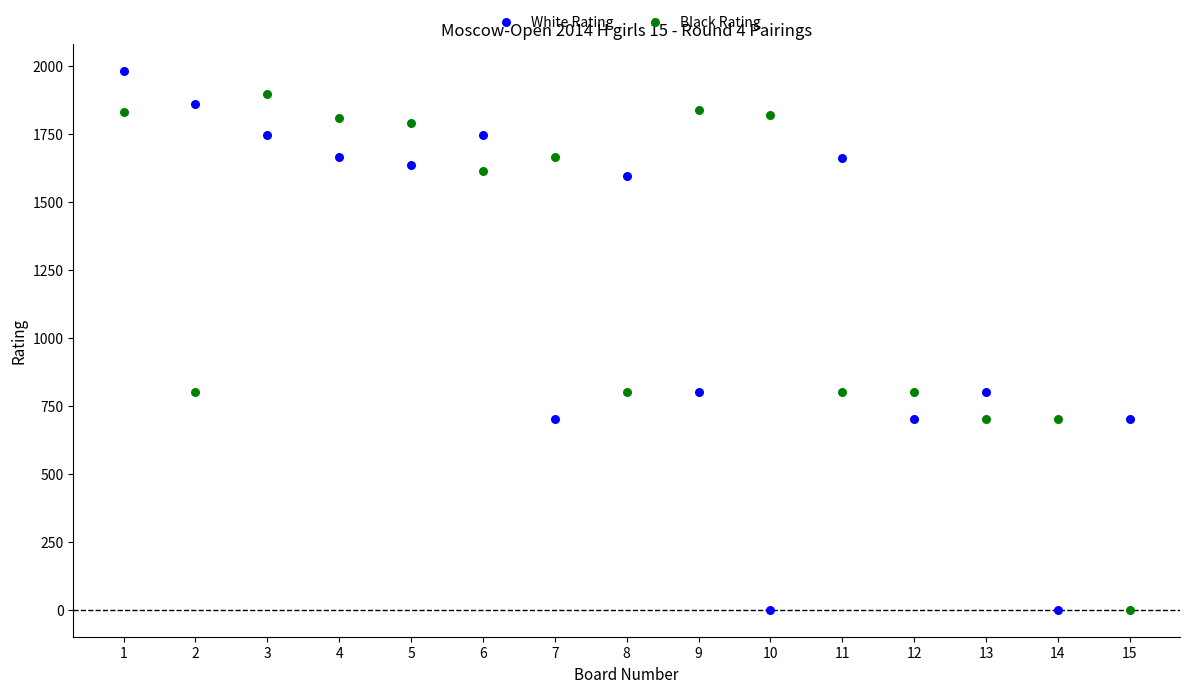

Across all data points, what is the range of Y values (max minus min)?

1981